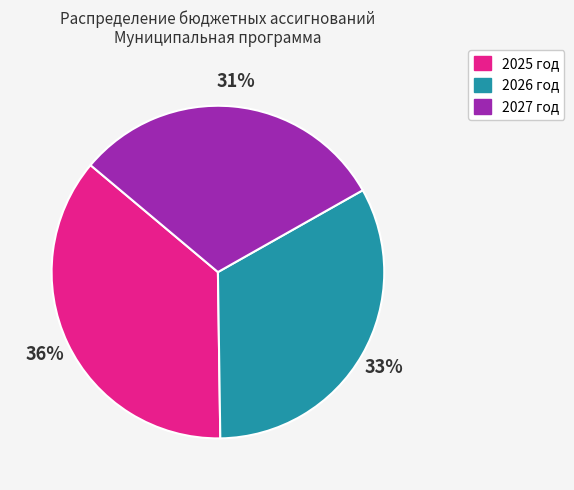

To the nearest percent, what is the average slice percentage?

33%